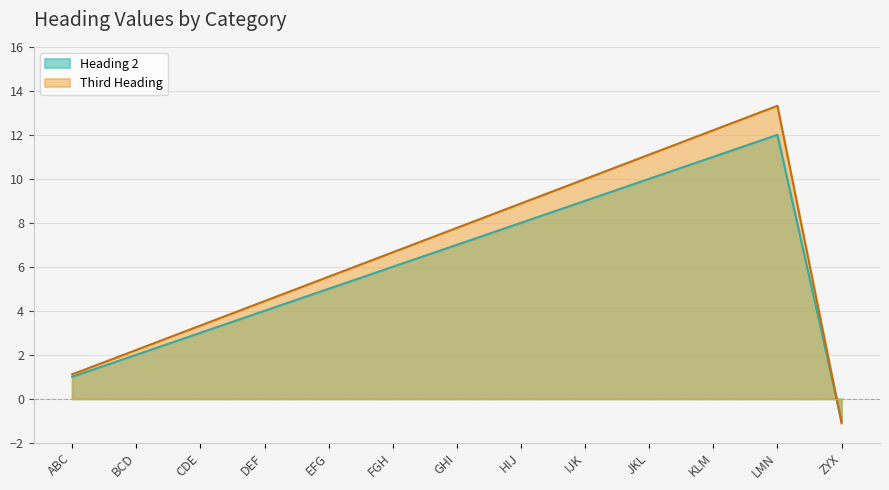

The value of Third Heading at JKL is 11.1. True or false?

True